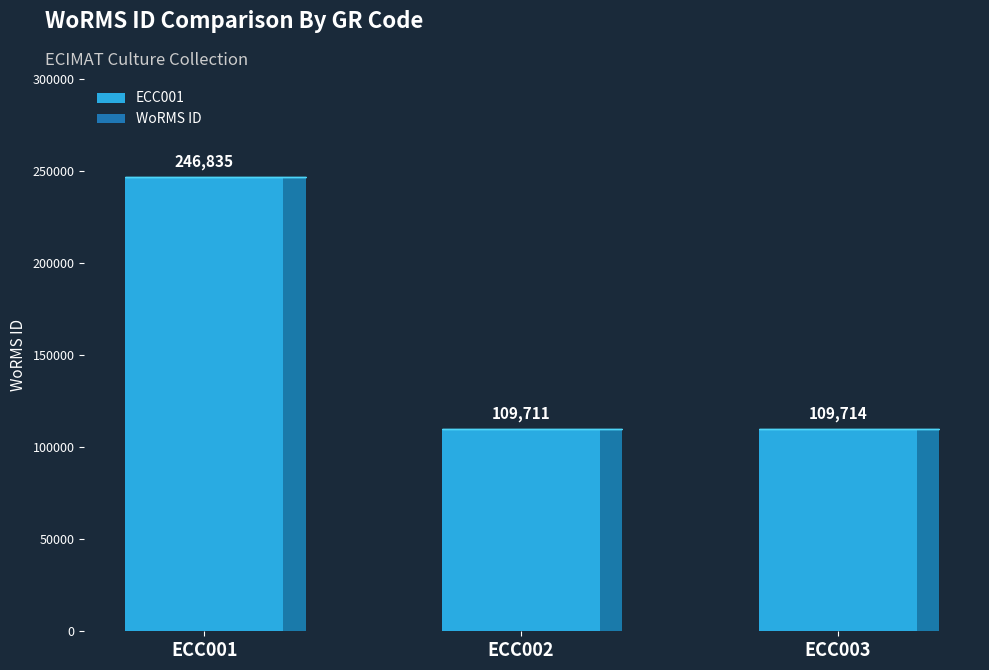

Read the value at ECC002, to the nearest 10.

109710